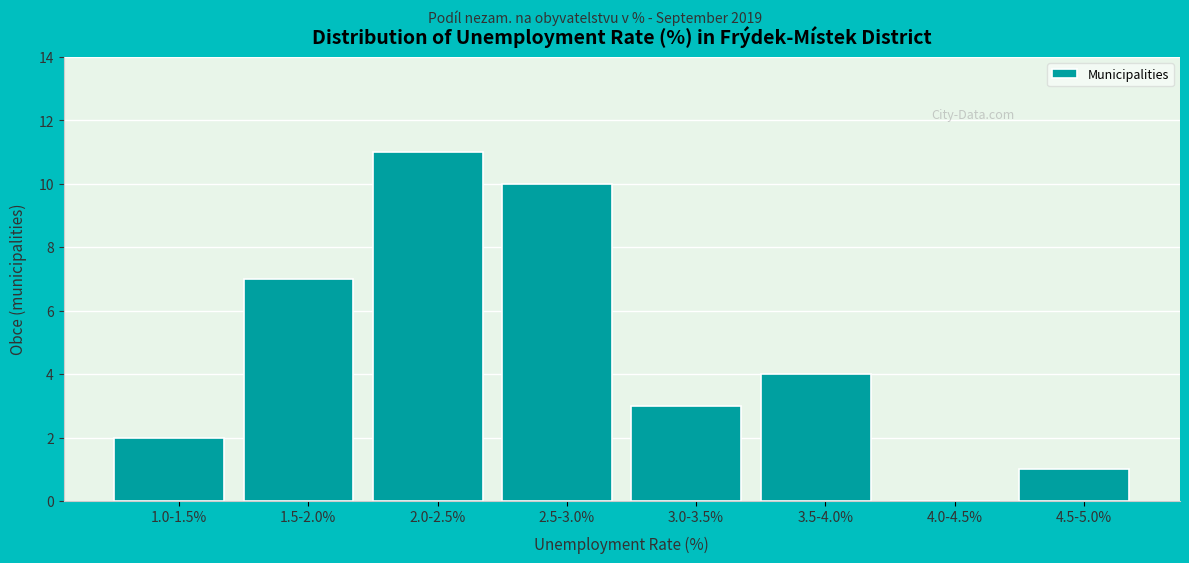

Reading left to right, list all the values displayed in this chart.

1.0-1.5%=2	1.5-2.0%=7	2.0-2.5%=11	2.5-3.0%=10	3.0-3.5%=3	3.5-4.0%=4	4.0-4.5%=0	4.5-5.0%=1